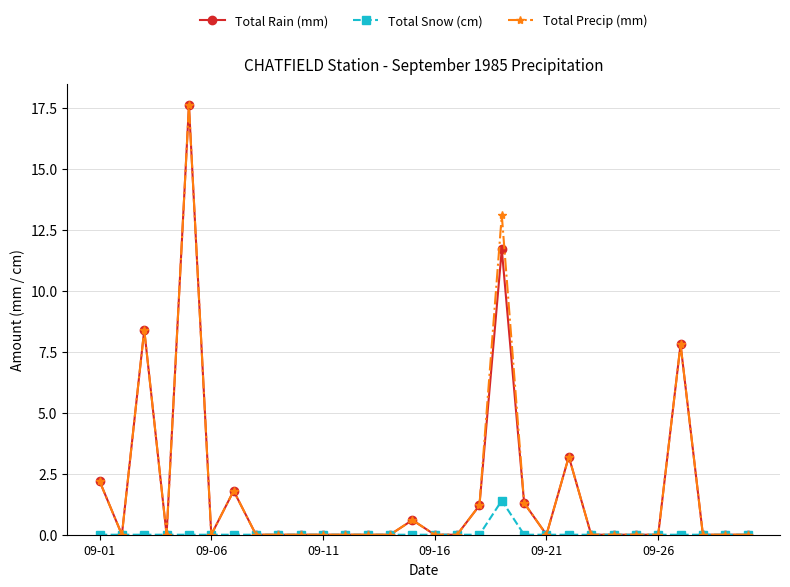

What is the maximum value for Total Rain (mm)?

17.6